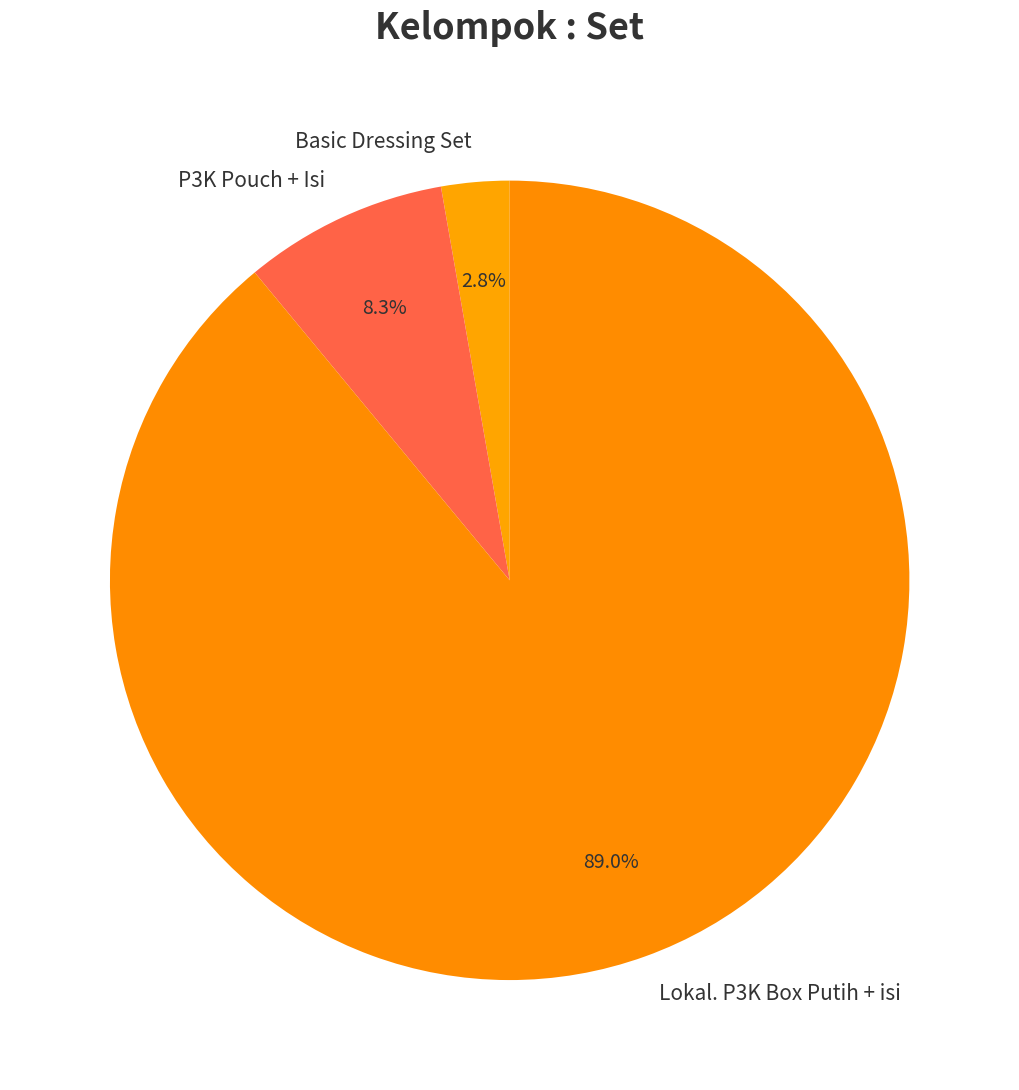

To the nearest percent, what is the average slice percentage?

33%